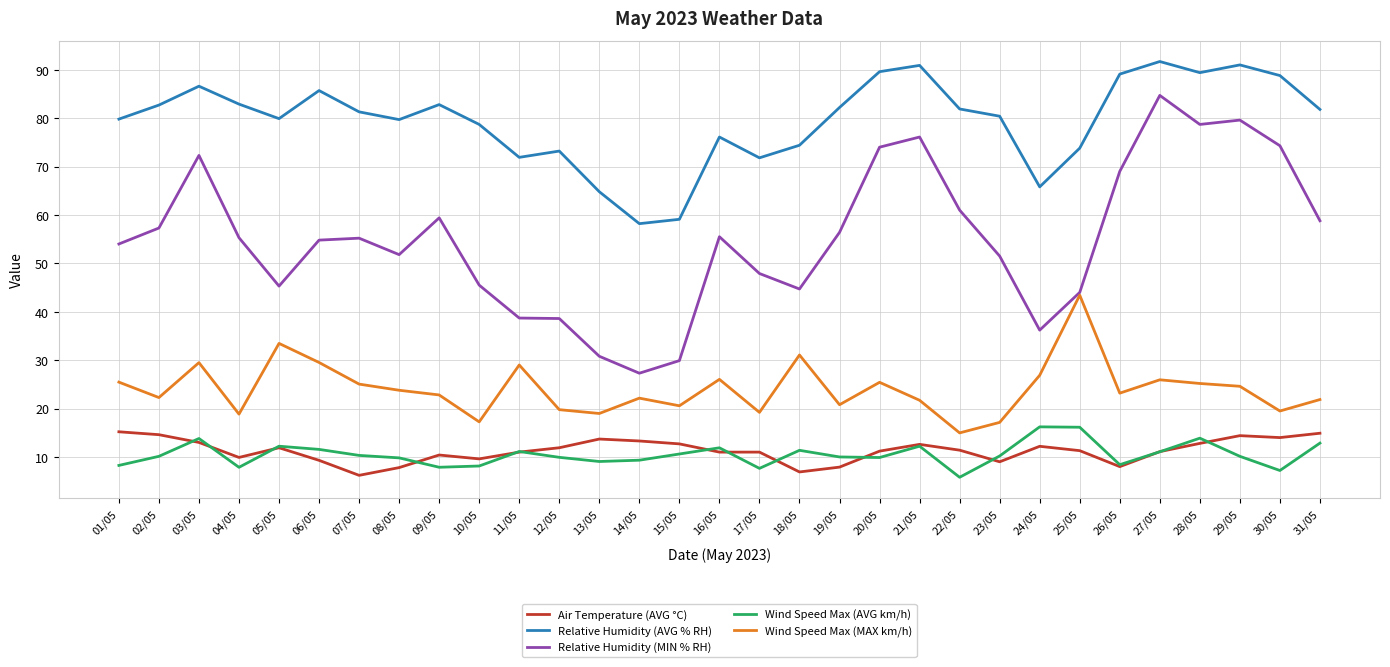

True or false: Wind Speed Max (AVG km/h) and Relative Humidity (AVG % RH) intersect in this chart.

False